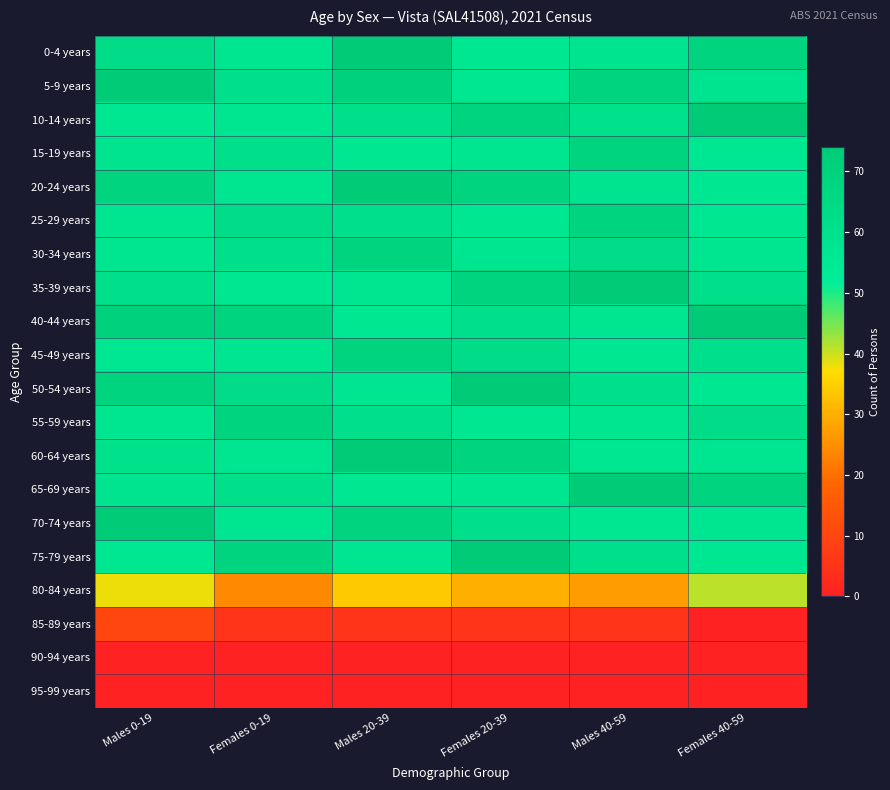

How many categories are shown in the chart?

6